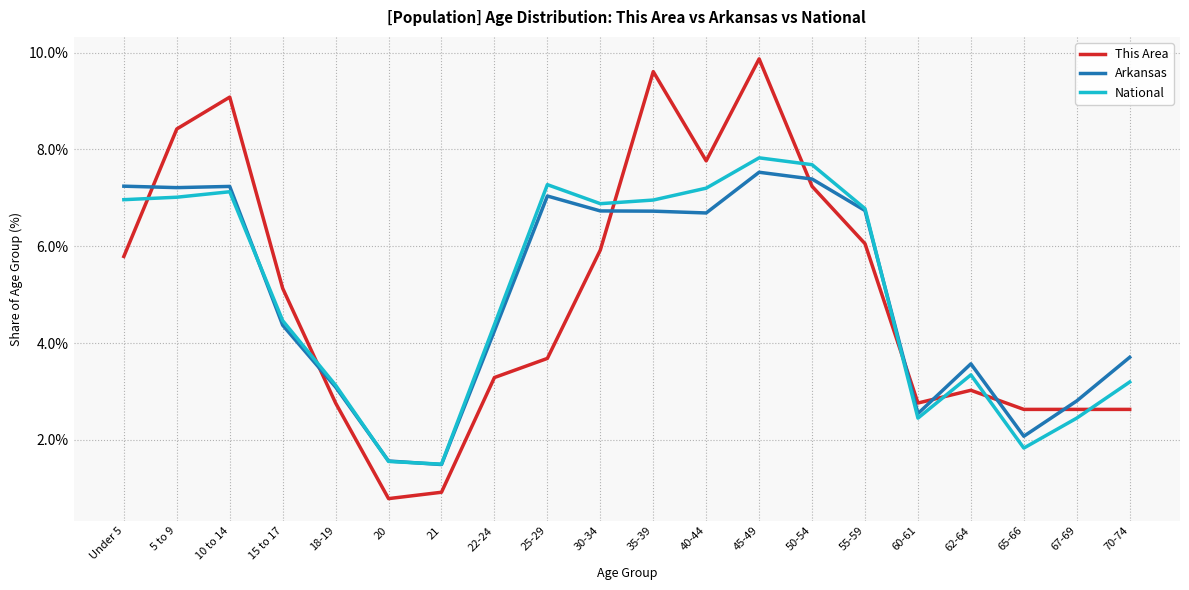

Rank the series at 70-74 from lowest to highest value.

This Area, National, Arkansas